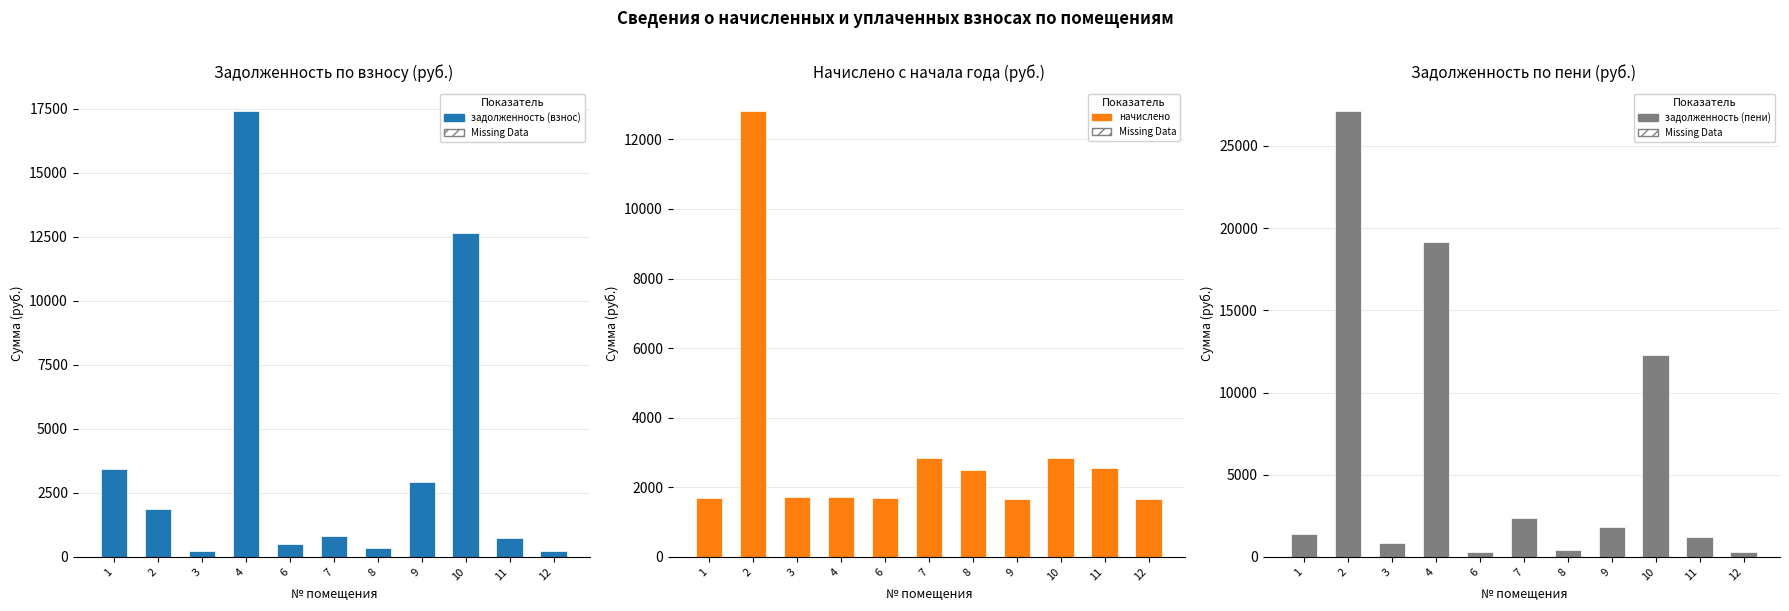

Which series has the largest range (max minus min)?

задолженность (пени)